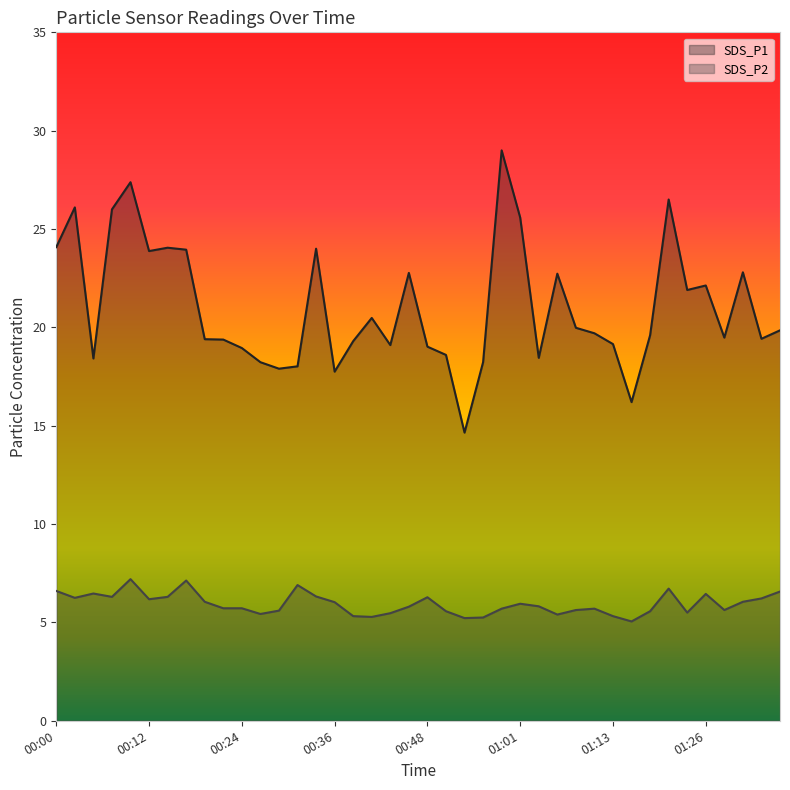

What is the value of the SDS_P2 point at the 40th from the left?

6.6